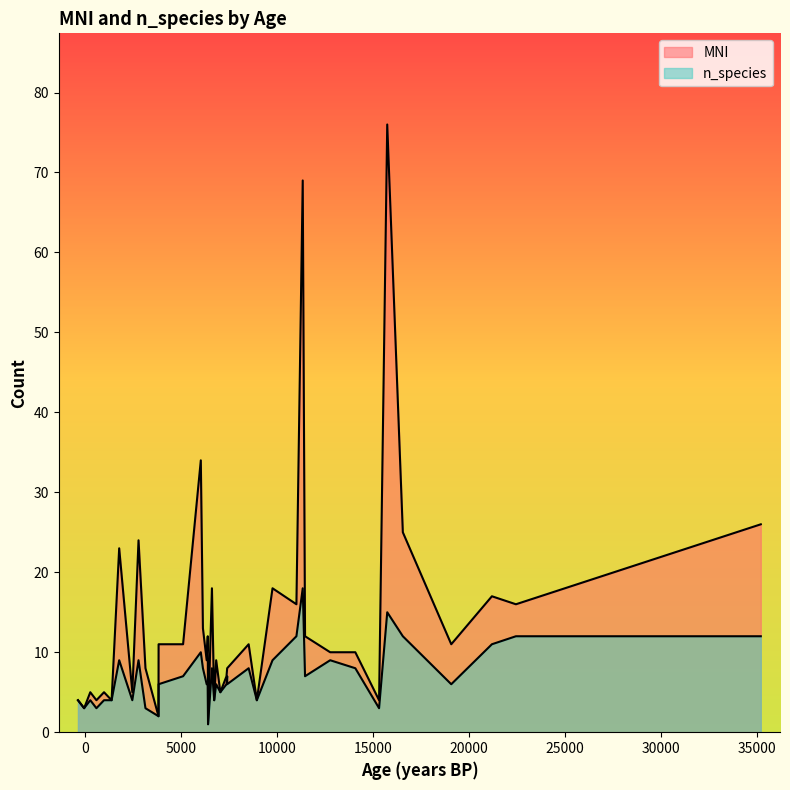

Is it true that n_species equals 12 at 36?

False